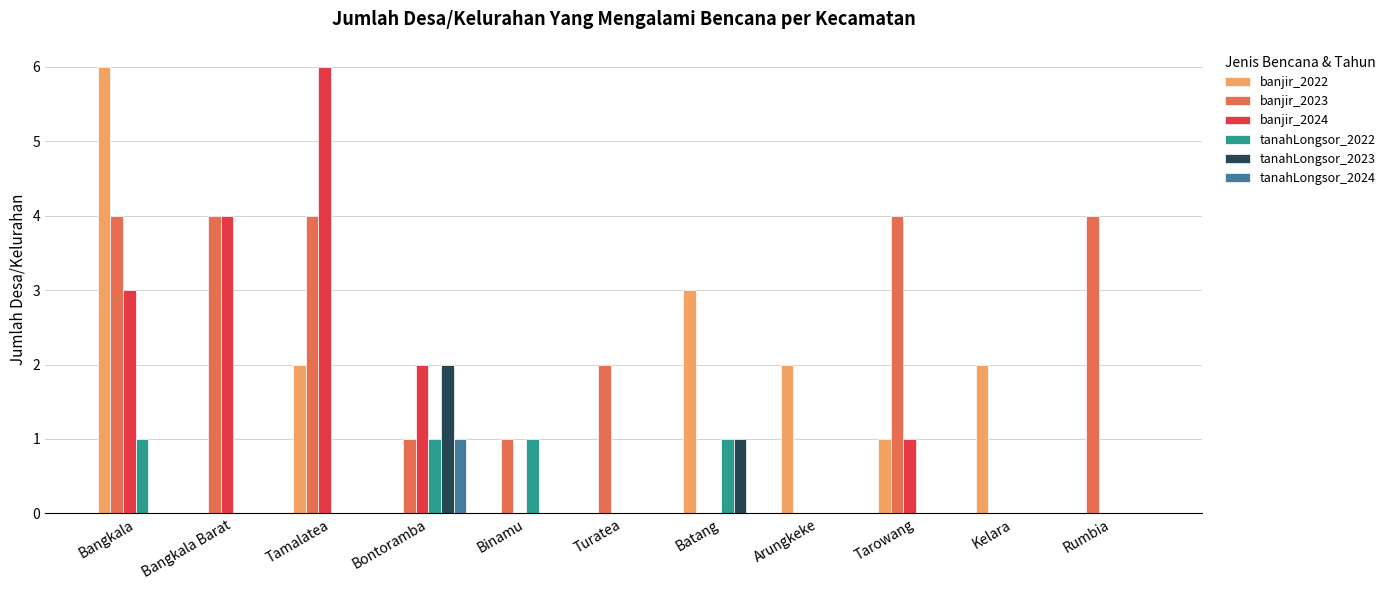

What are all the series names shown in the legend?

banjir_2022, banjir_2023, banjir_2024, tanahLongsor_2022, tanahLongsor_2023, tanahLongsor_2024